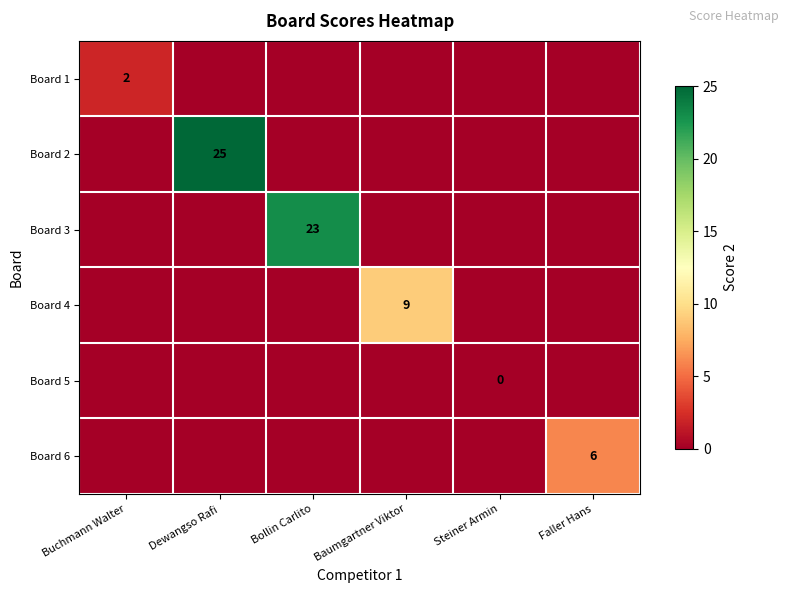

The value of Board 3 at Bollin Carlito is 23. True or false?

True